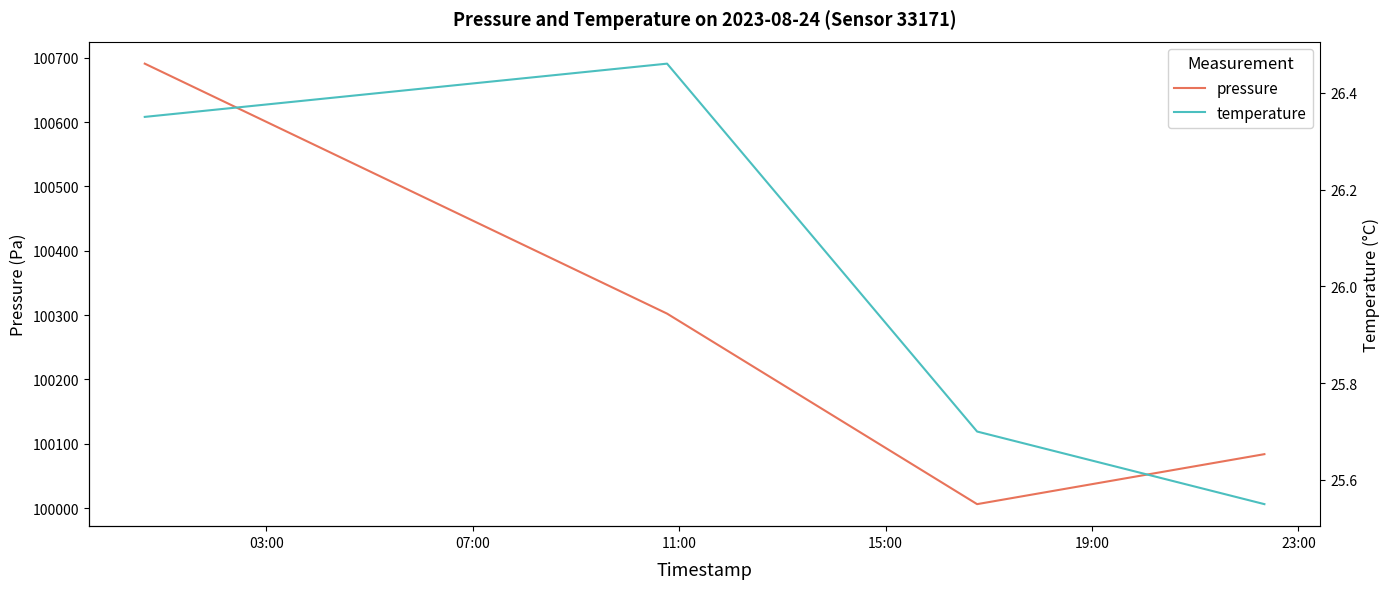

What is the sum of all pressure values?

401083.2